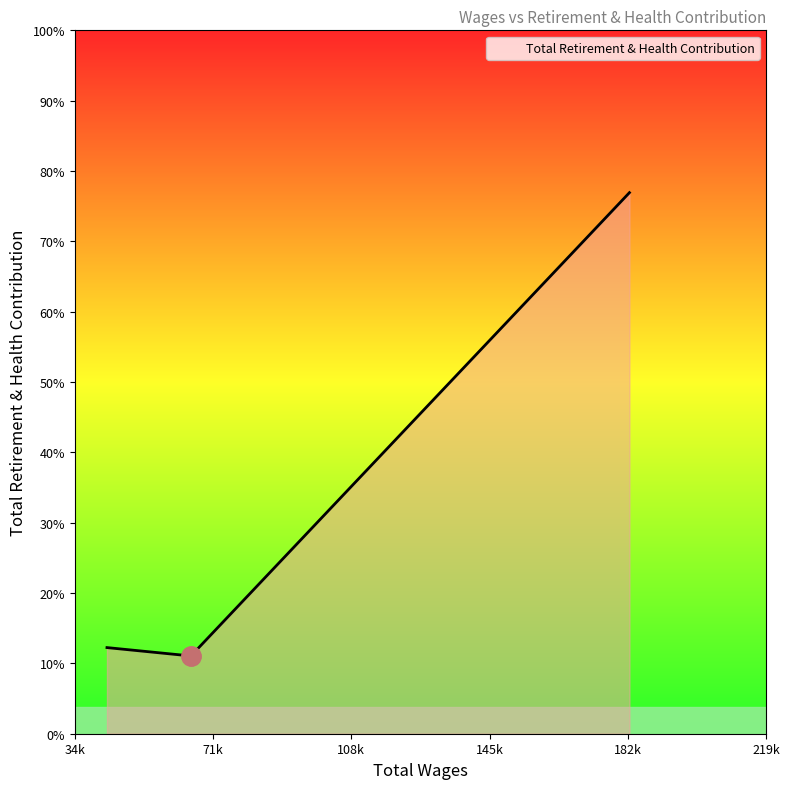

Does the chart have visible grid lines?

No